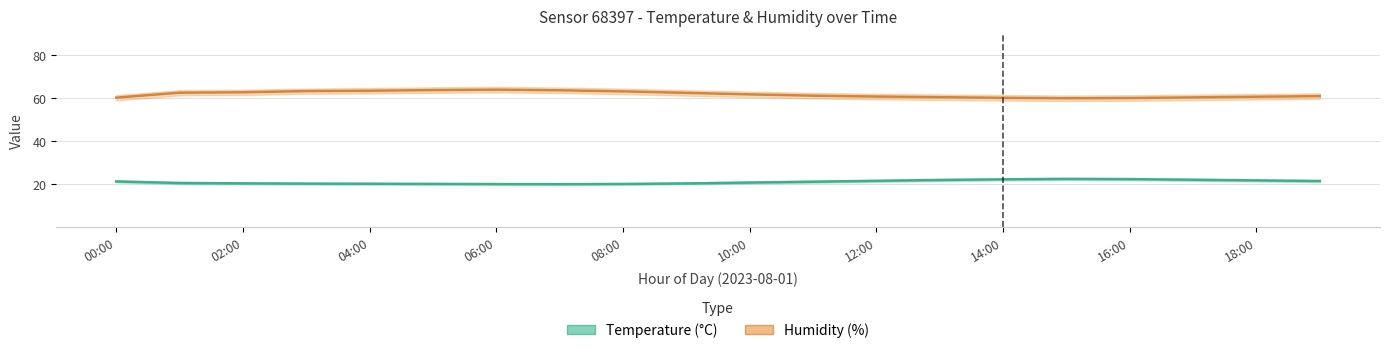

True or false: humidity and temperature cross at least once.

False